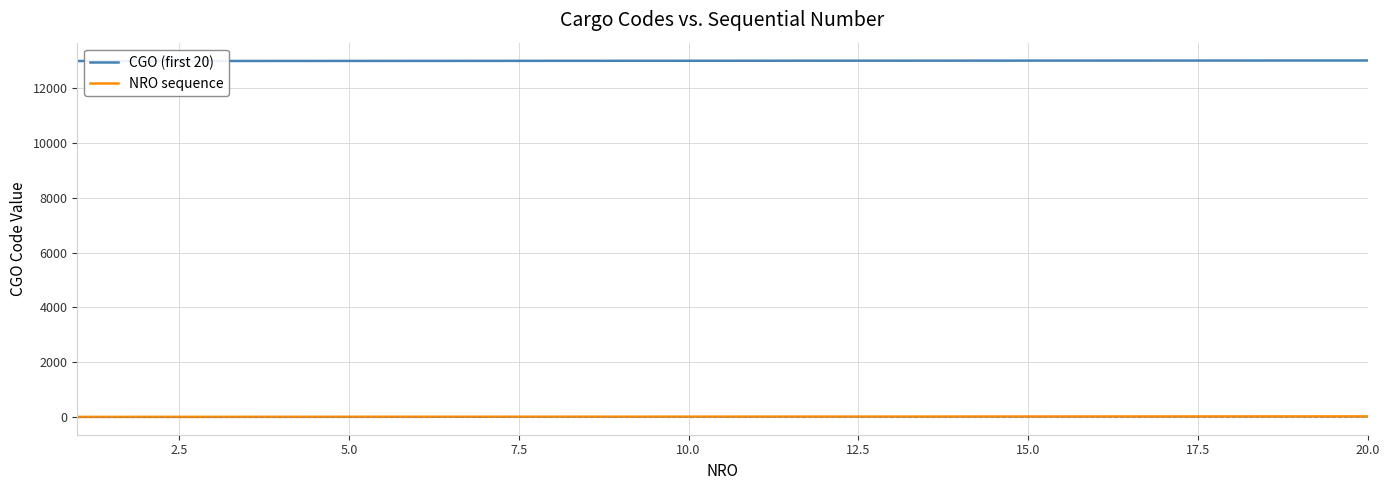

List the series in order of their overall mean, highest first.

CGO (first 20), NRO sequence